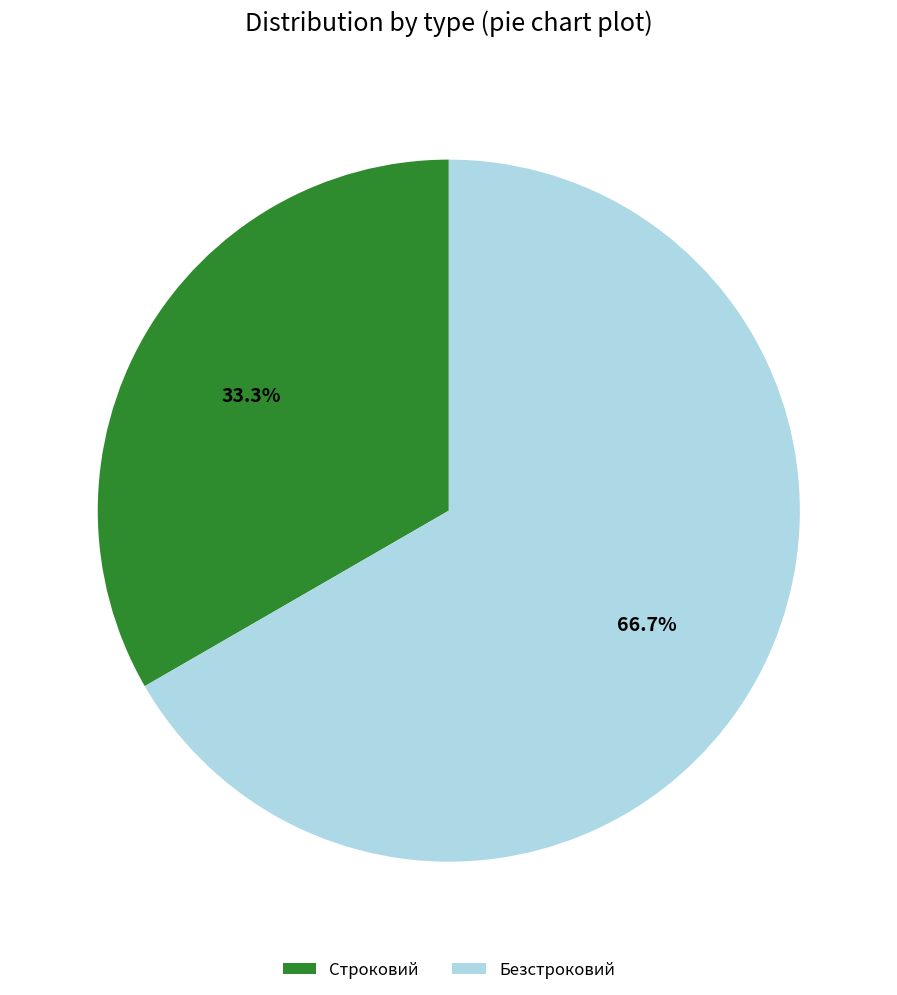

Rank the categories by value from lowest to highest.

Строковий, Безстроковий